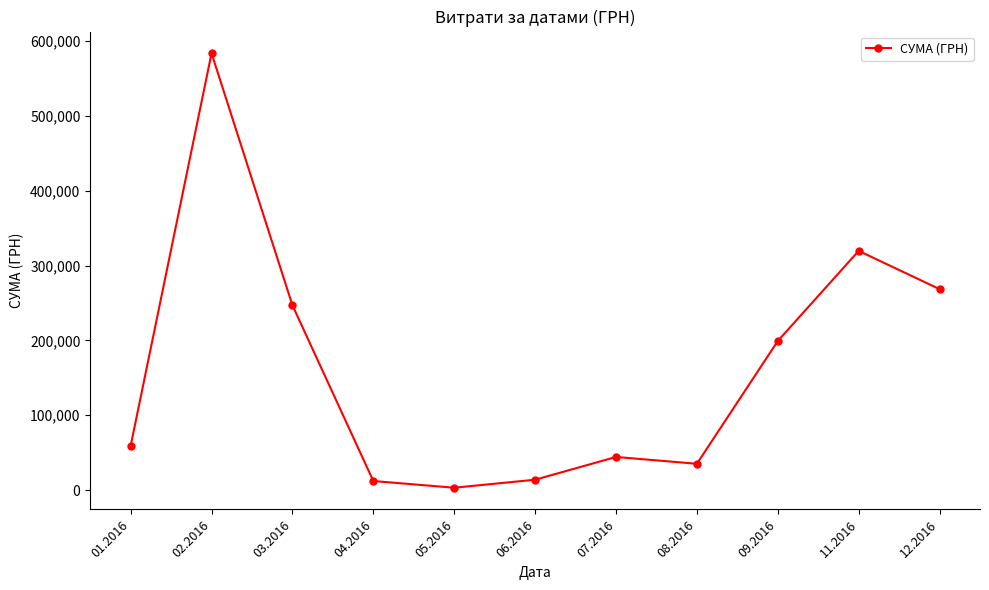

How many lines are shown in the chart?

1